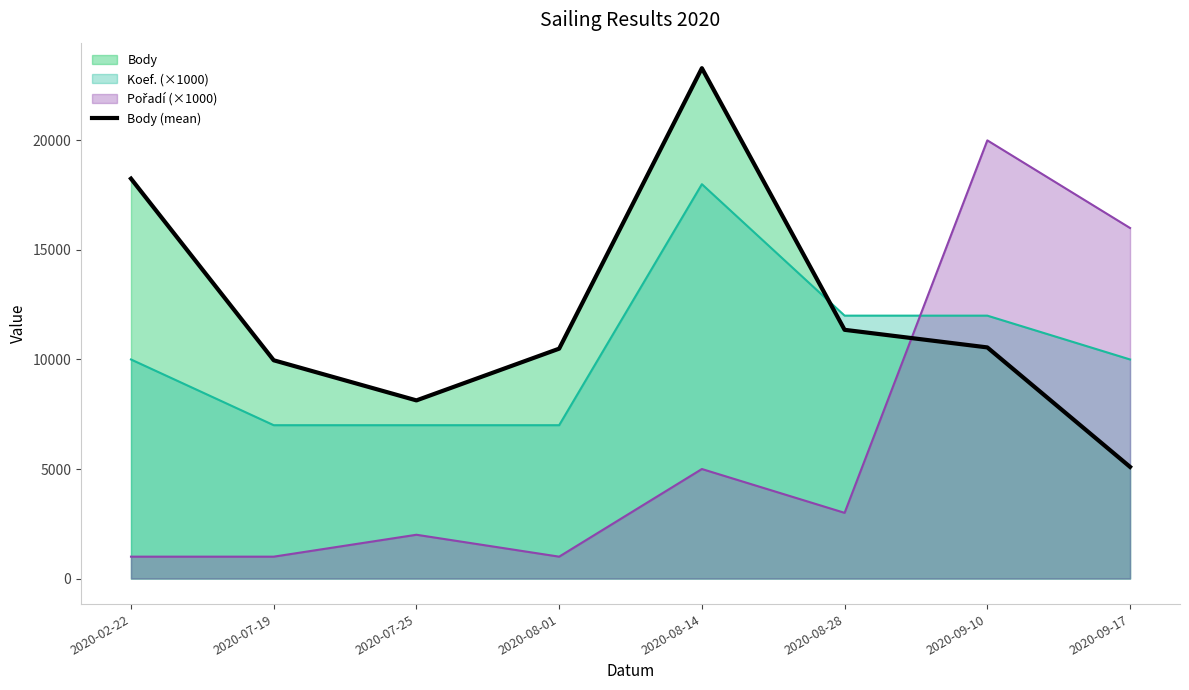

Is it true that the value at 2020-09-10 is 18370?

False